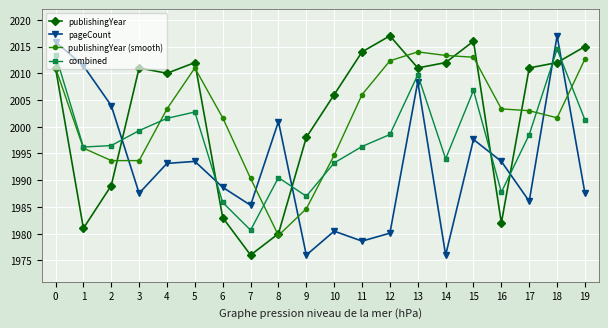

Is the value of publishingYear at 5 greater than the value of pageCount at 16?

Yes